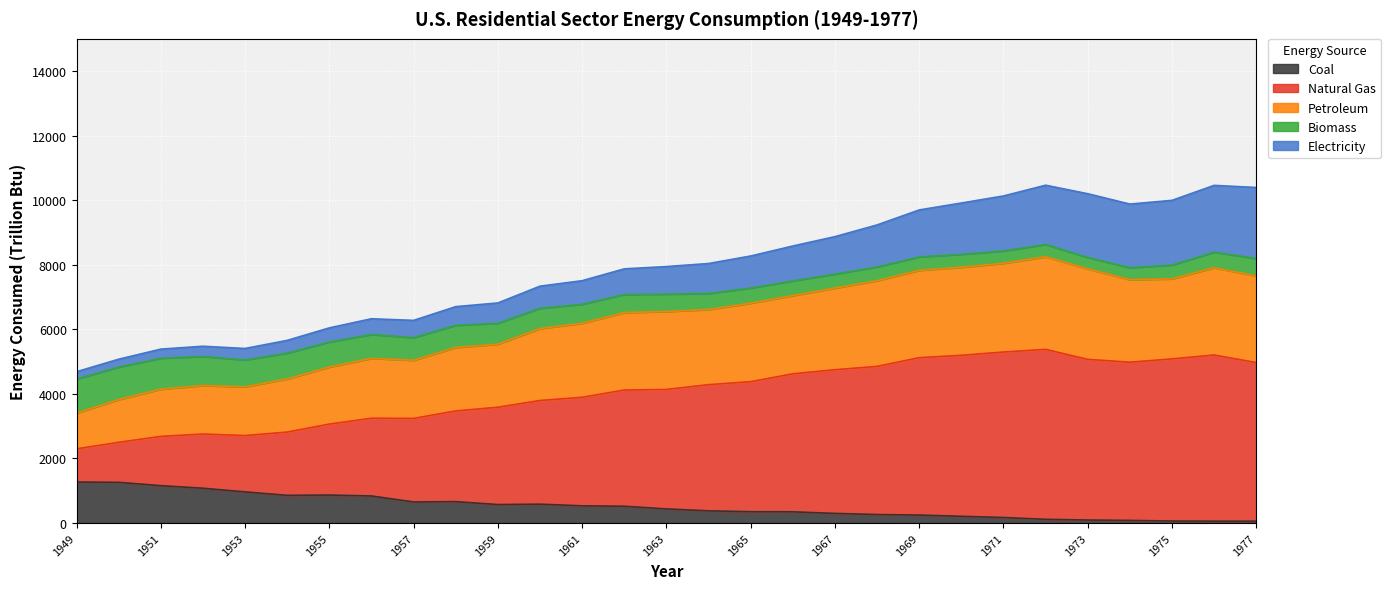

What is the highest value of the Coal series?

1271.6